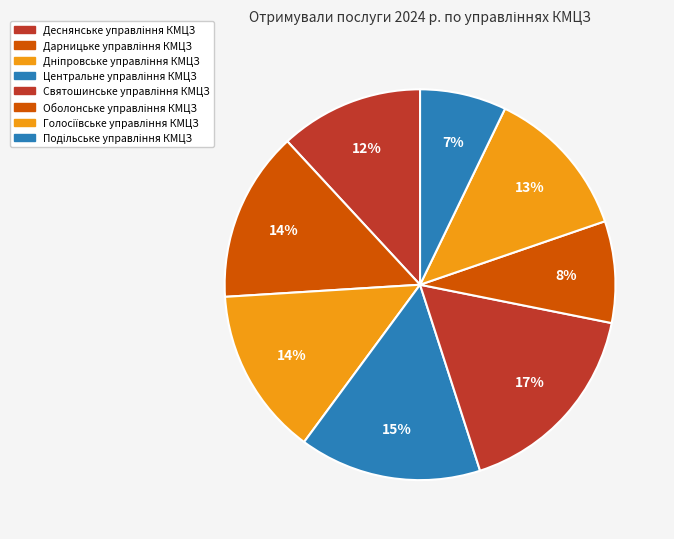

What is the change in value from Дарницьке управління КМЦЗ to Голосіївське управління КМЦЗ?

-22